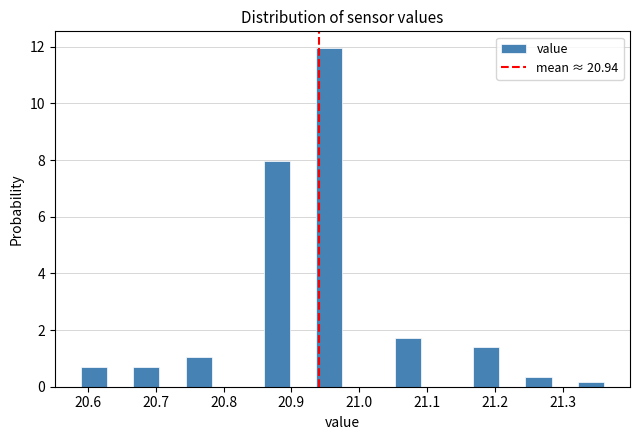

Around what value on the x-axis is the tallest bar? Give the approximate position of its centre, as read against the axis.

20.96